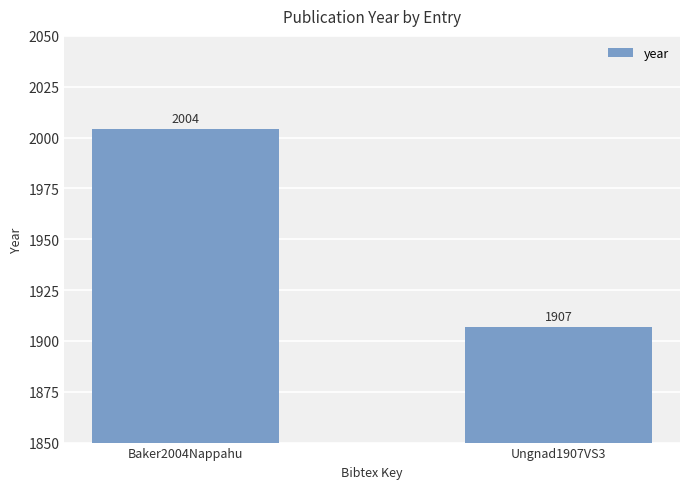

Which has a higher value, Ungnad1907VS3 or Baker2004Nappahu?

Baker2004Nappahu